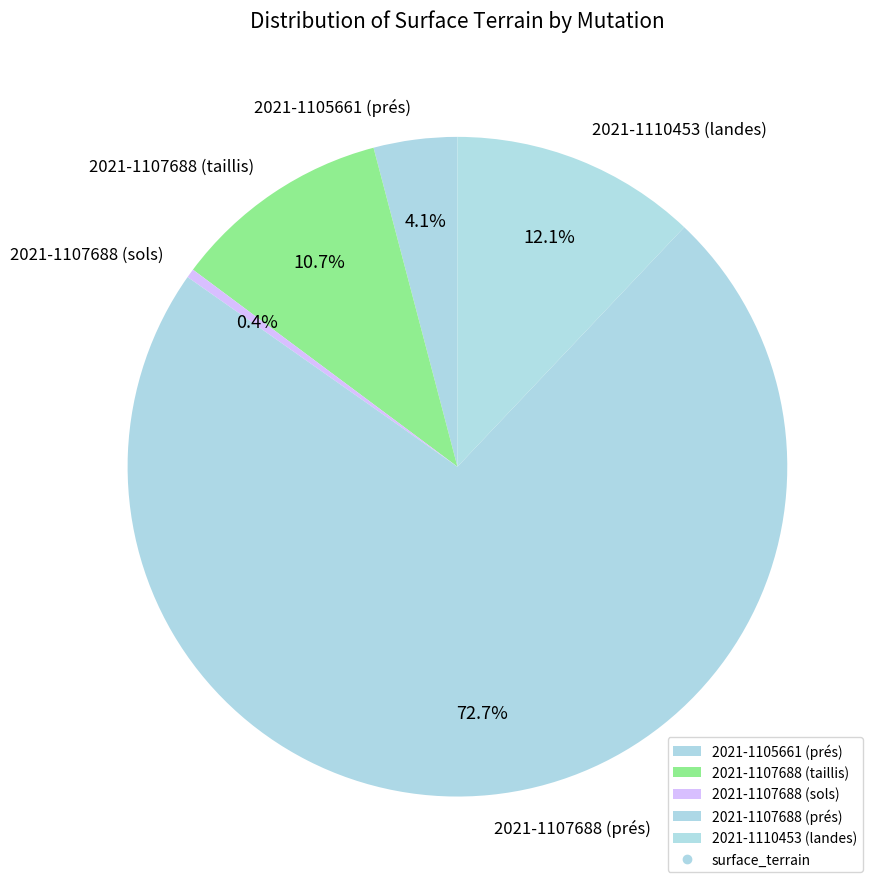

Approximately how many times larger is the value at 2021-1105661 (prés) compared to 2021-1107688 (taillis)?

0.4